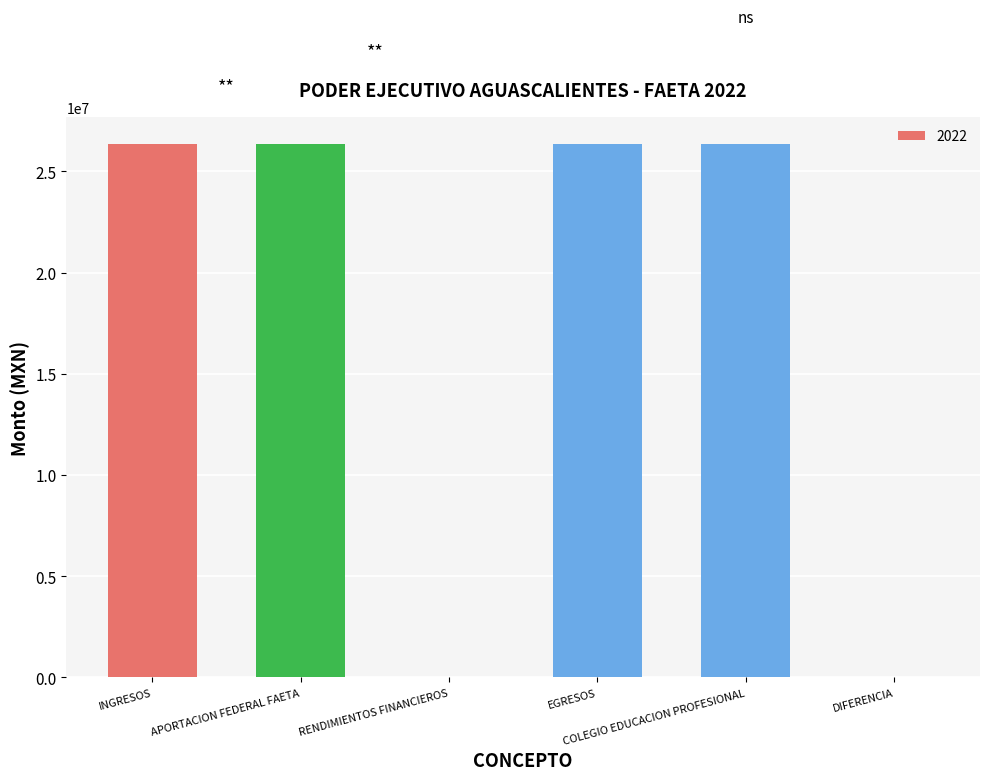

What is the sum of all values?

105459427.8